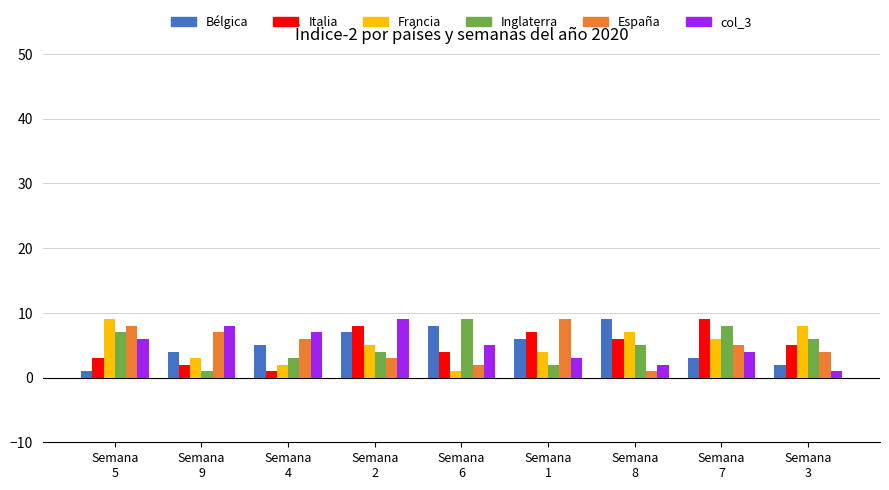

Reading left to right, list all the values displayed in this chart.

col_8: 1	4	5	7	8	6	9	3	2
col_2: 3	2	1	8	4	7	6	9	5
col_9: 9	3	2	5	1	4	7	6	8
col_6: 7	1	3	4	9	2	5	8	6
col_7: 8	7	6	3	2	9	1	5	4
col_3: 6	8	7	9	5	3	2	4	1